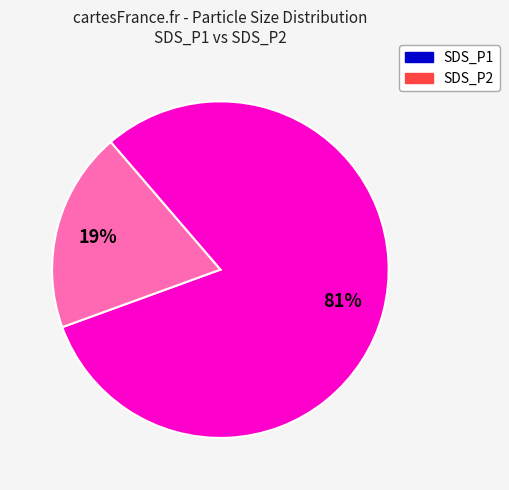

Combined, do SDS_P2 and SDS_P1 account for over 50%?

Yes